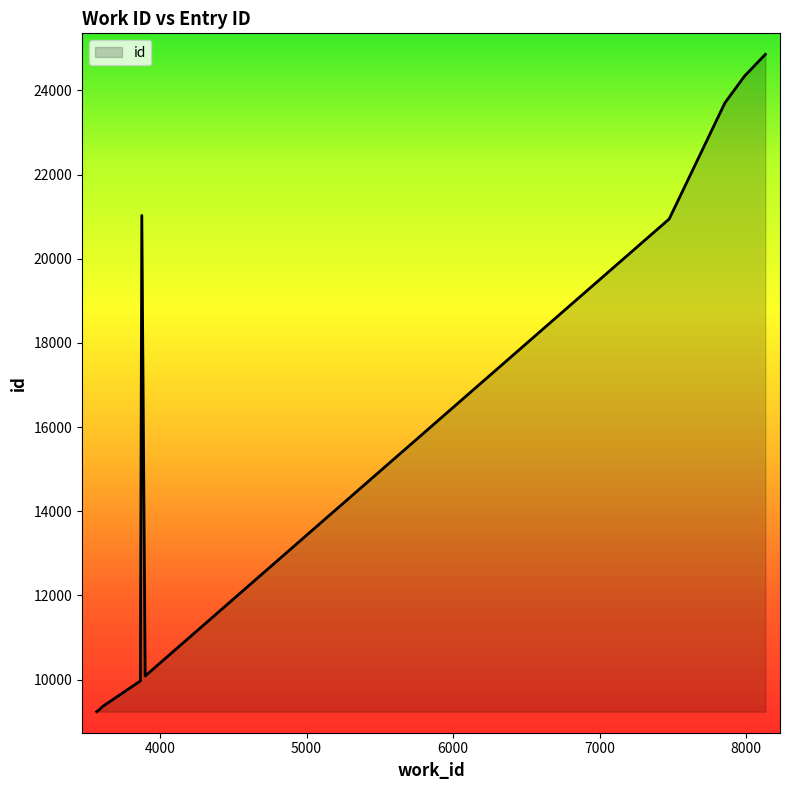

What is the minimum value shown in the chart?

9236